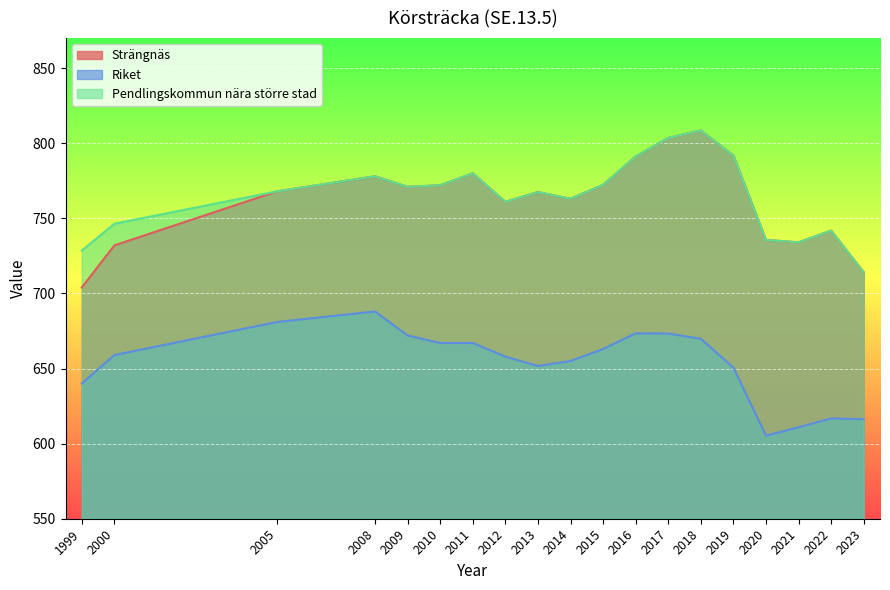

True or false: Strängnäs has a value of 761.0 at 2012.

True